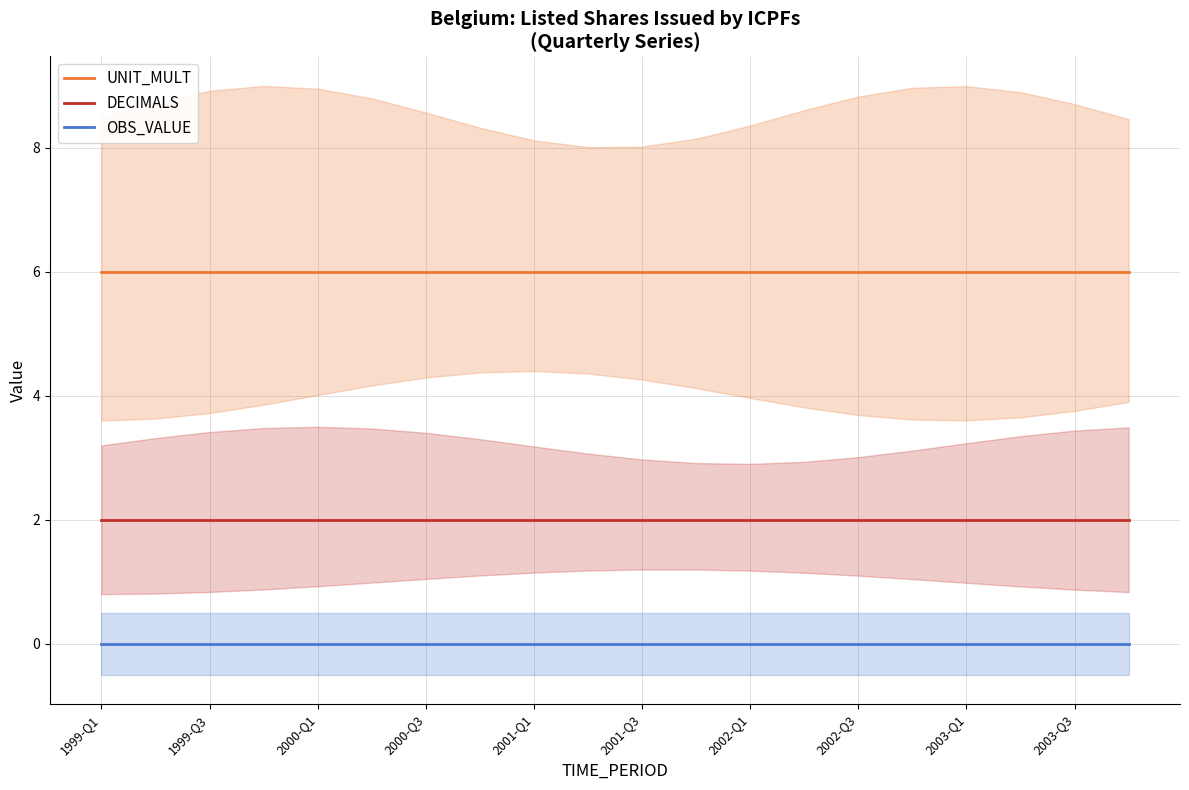

The UNIT_MULT series shows 9 at 2001-Q1. True or false?

False